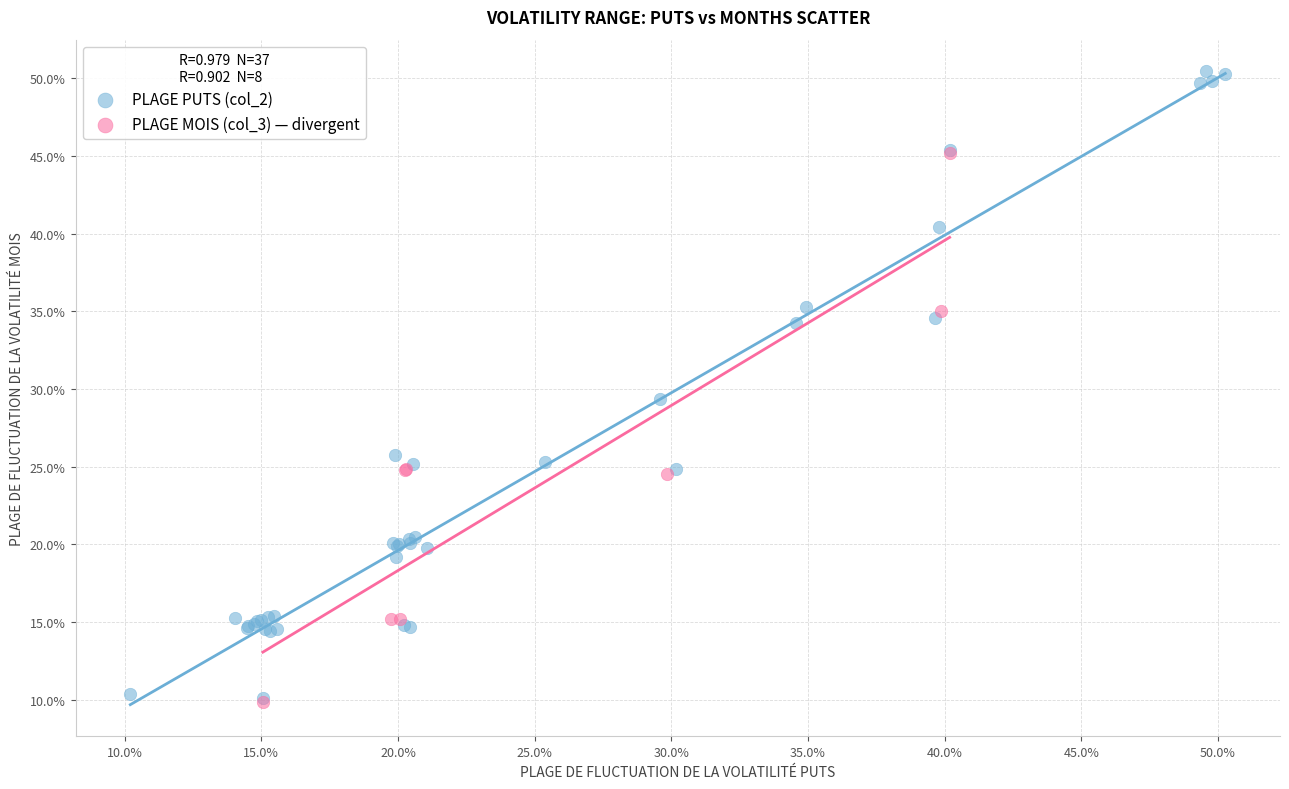

What are all the series names shown in the legend?

PLAGE PUTS (col_2), PLAGE MOIS (col_3) — divergent